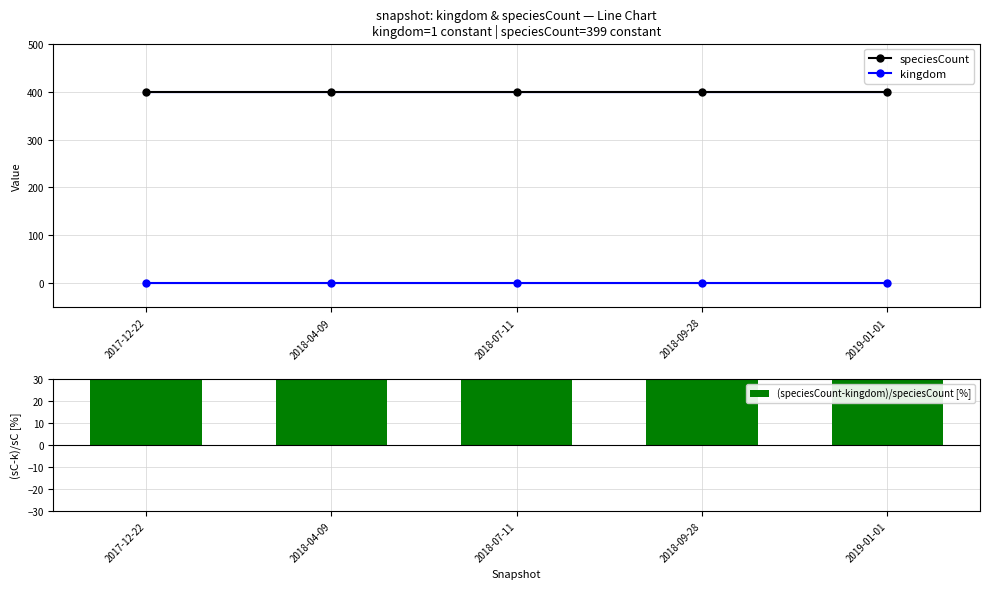

What is the average value of the (speciesCount-kingdom)/speciesCount [%] series?

99.7